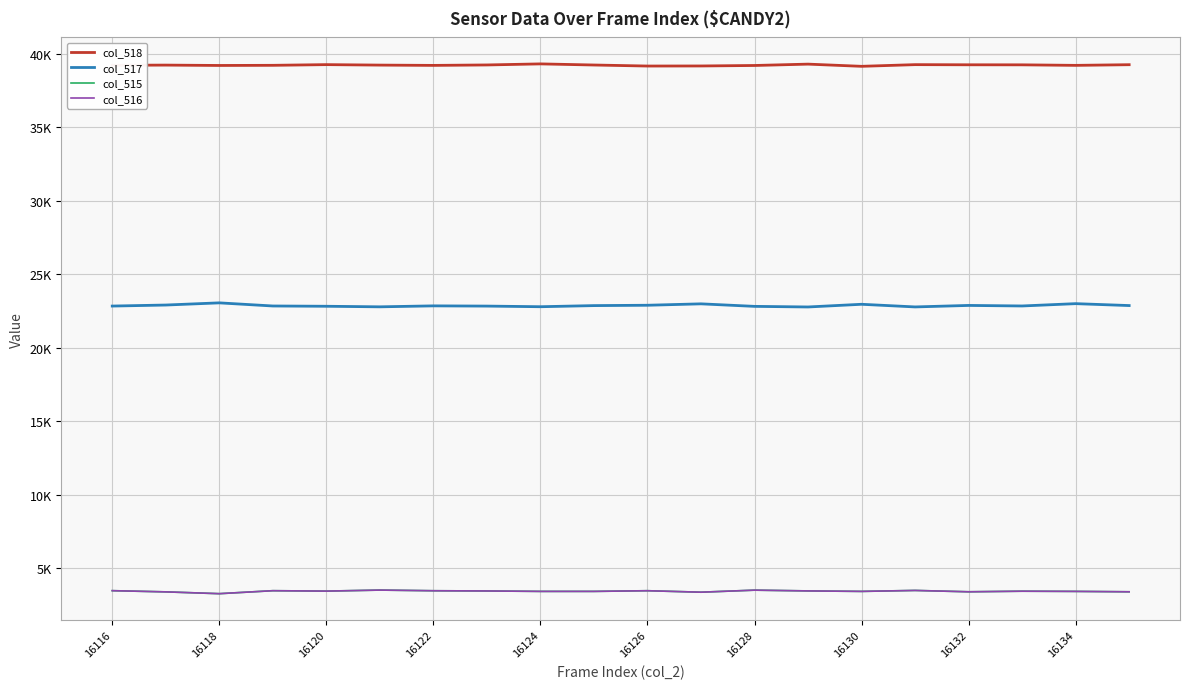

At which label does col_515 first exceed 3441?

16116